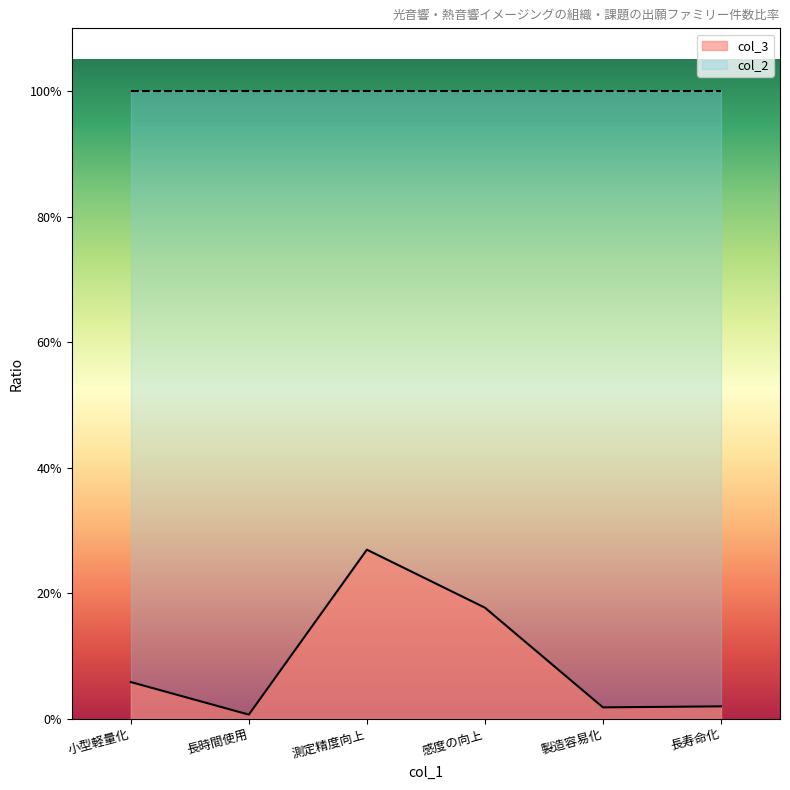

What is the difference between the second highest and second lowest values?

0.2